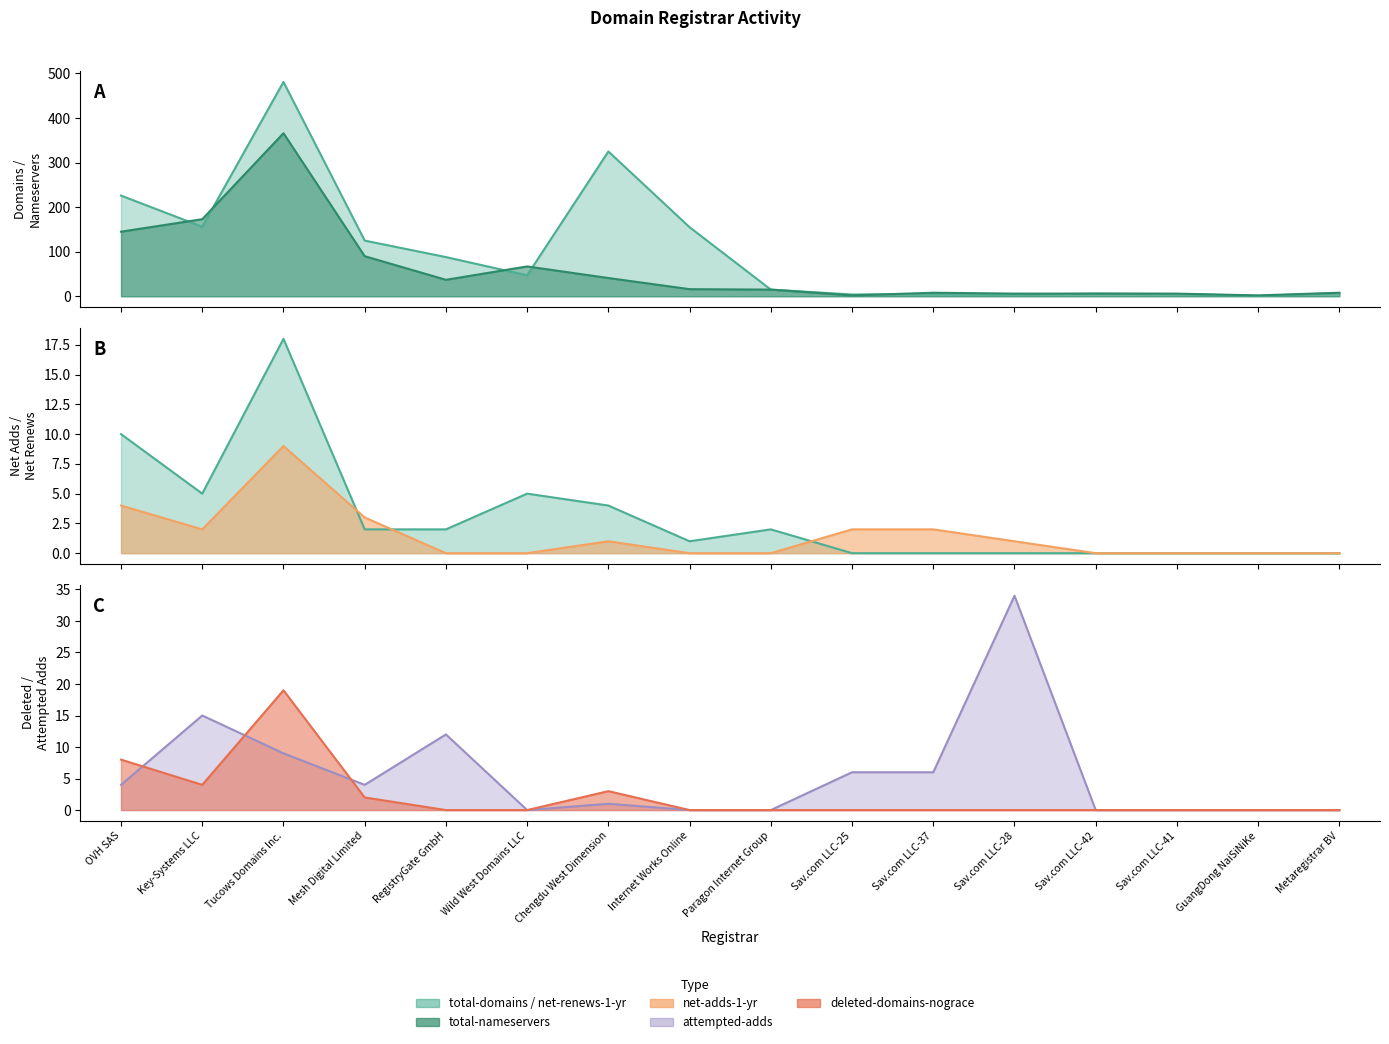

What are all the series names shown in the legend?

total-domains, total-nameservers, net-adds-1-yr, net-renews-1-yr, deleted-domains-nograce, attempted-adds